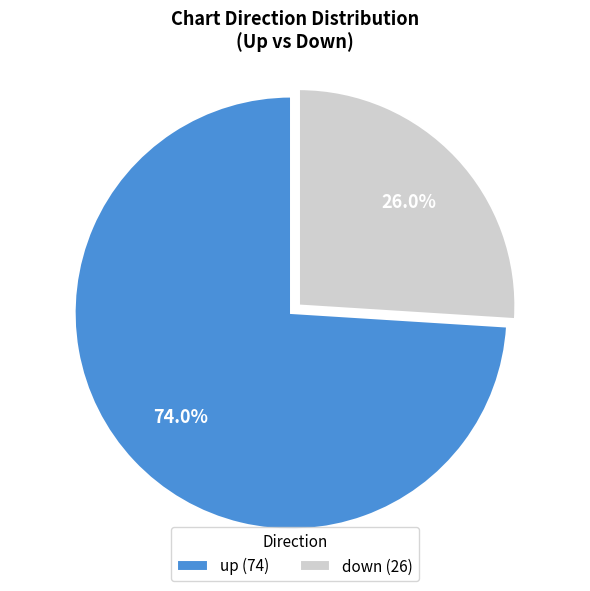

How much of the chart is everything except down?

74.0%